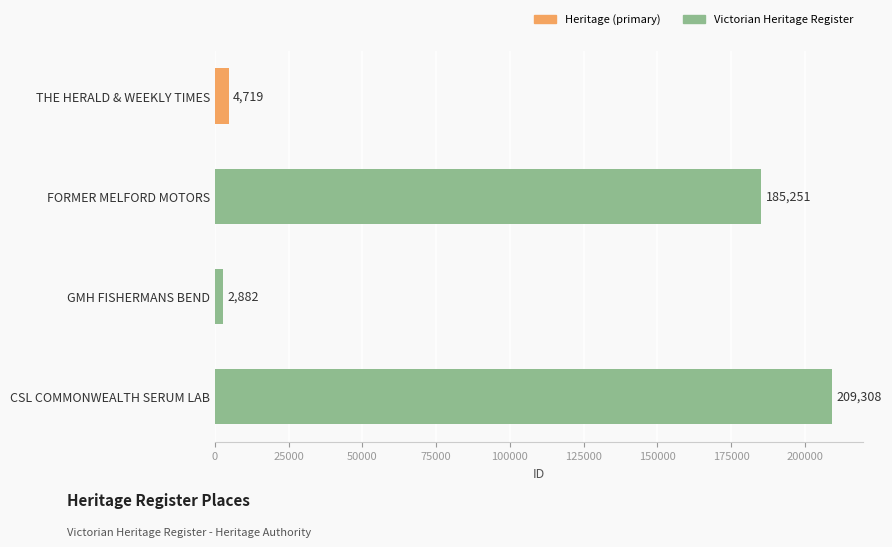

Rank the categories by value from lowest to highest.

GMH FISHERMANS BEND, THE HERALD & WEEKLY TIMES, FORMER MELFORD MOTORS, CSL COMMONWEALTH SERUM LAB